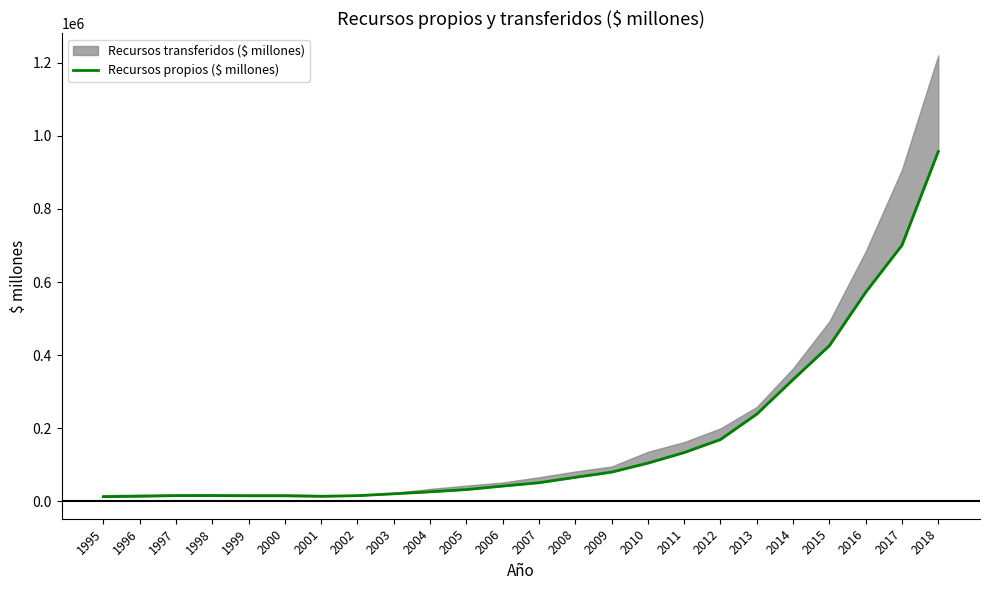

True or false: the data has more than 2 interior local peaks.

False